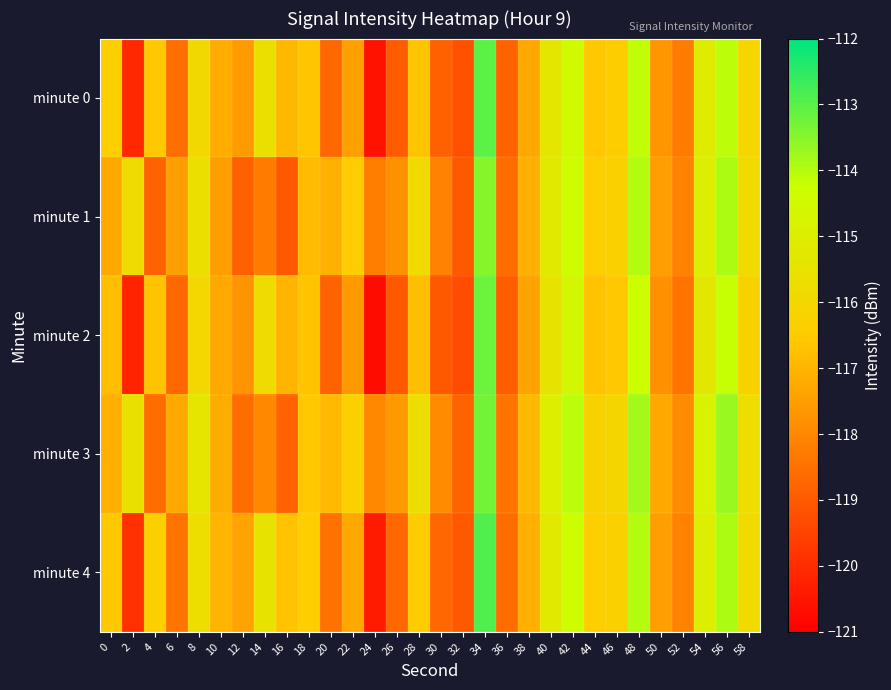

Which series has the largest total across all categories?

minute 3